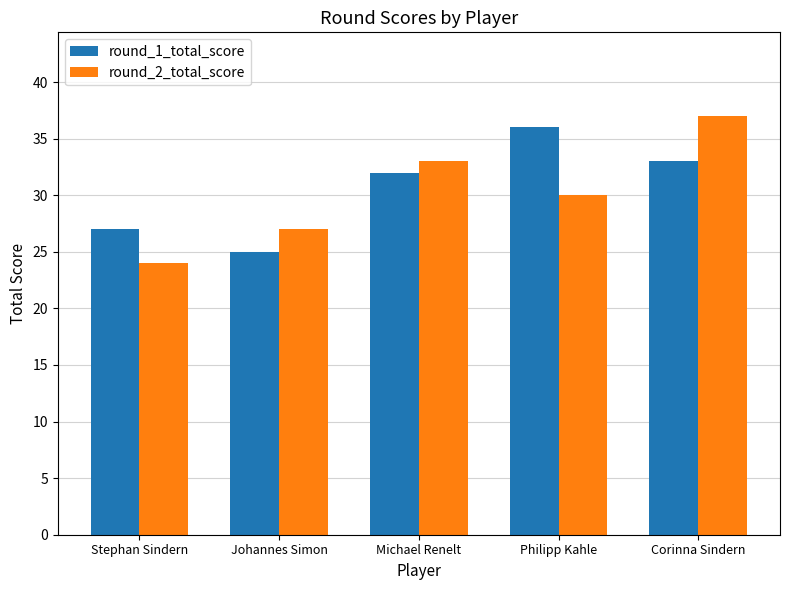

How many series are shown in this chart?

2